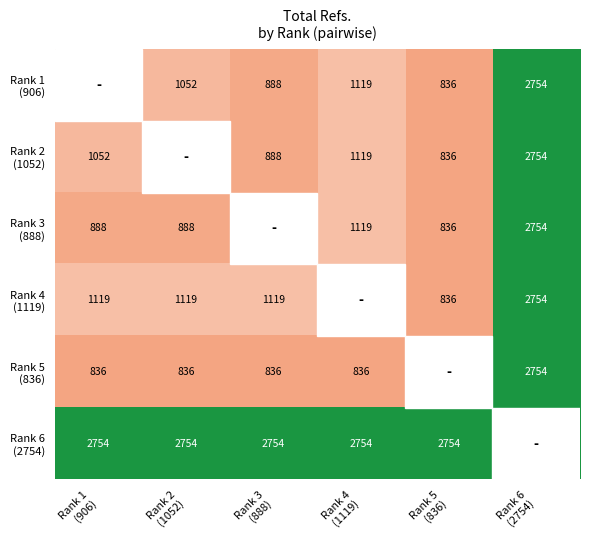

Rank the series by their maximum value, from lowest to highest.

Rank 1 (906), Rank 2 (1052), Rank 3 (888), Rank 4 (1119), Rank 5 (836), Rank 6 (2754)